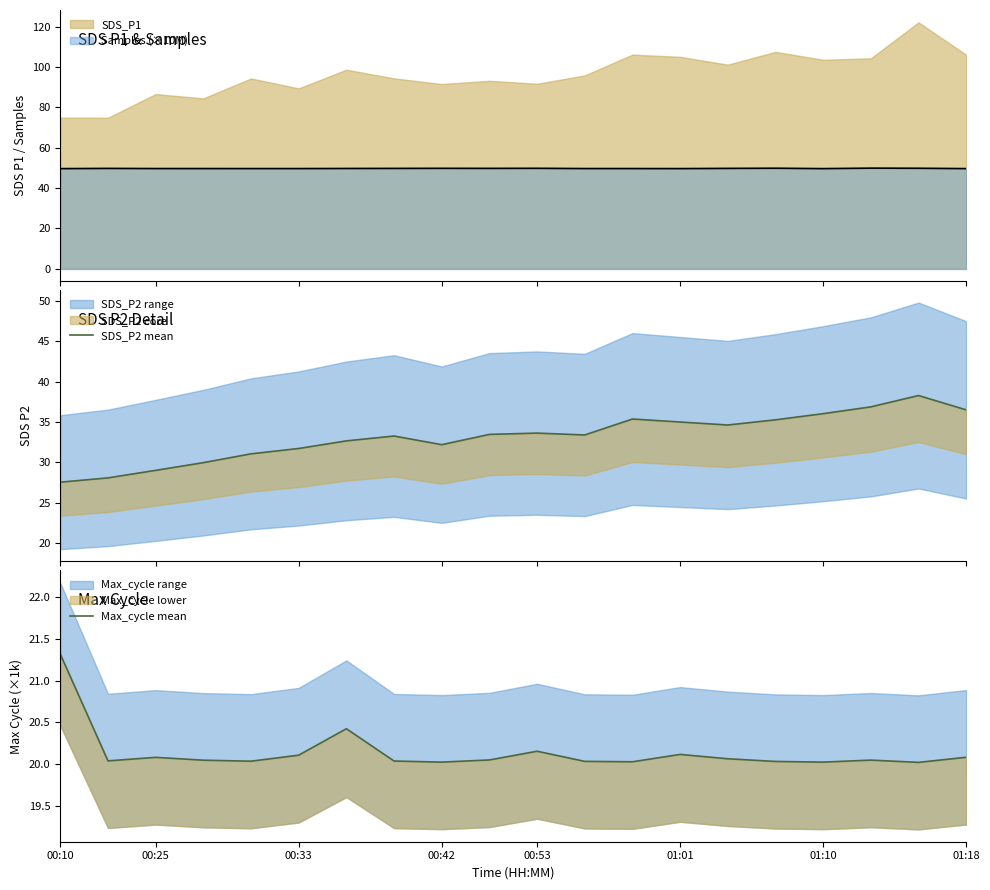

Reading left to right, transcribe all the data shown in this chart.

SDS_P2 mean: 27.6	28.1	29.0	30.0	31.1	31.7	32.7	33.3	32.2	33.5	33.6	33.4	35.4	35.0	34.6	35.3	36.0	36.9	38.3	36.5
Max_cycle mean: 21.3	20.0	20.1	20.0	20.0	20.1	20.4	20.0	20.0	20.1	20.2	20.0	20.0	20.1	20.1	20.0	20.0	20.1	20.0	20.1